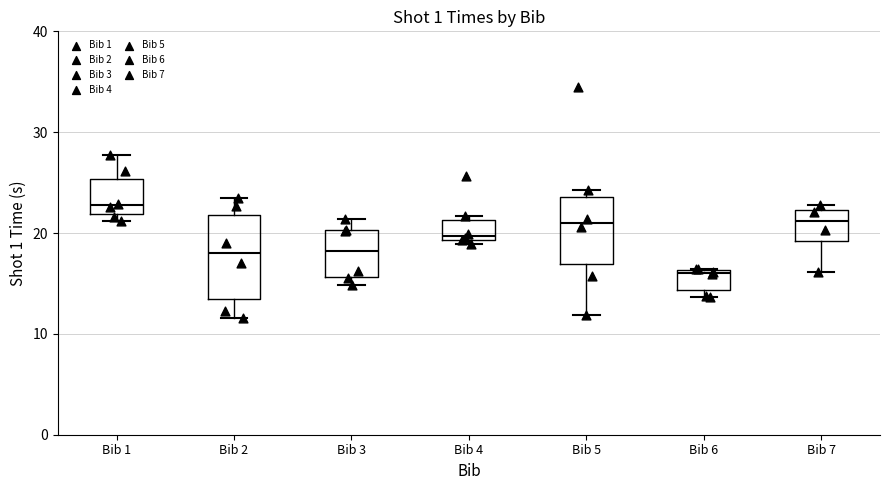

Which box's median line is the highest?

Bib 1